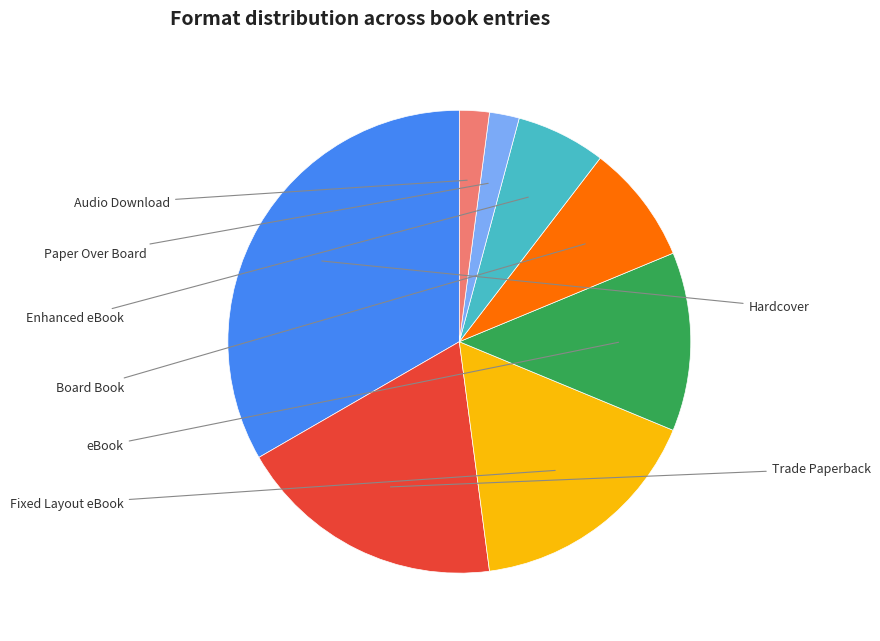

How many segments does this pie chart have?

8